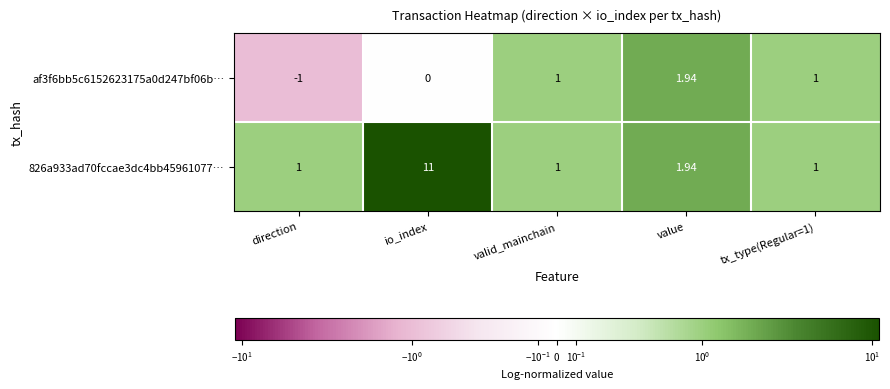

At how many categories does at least one series exceed 7?

1